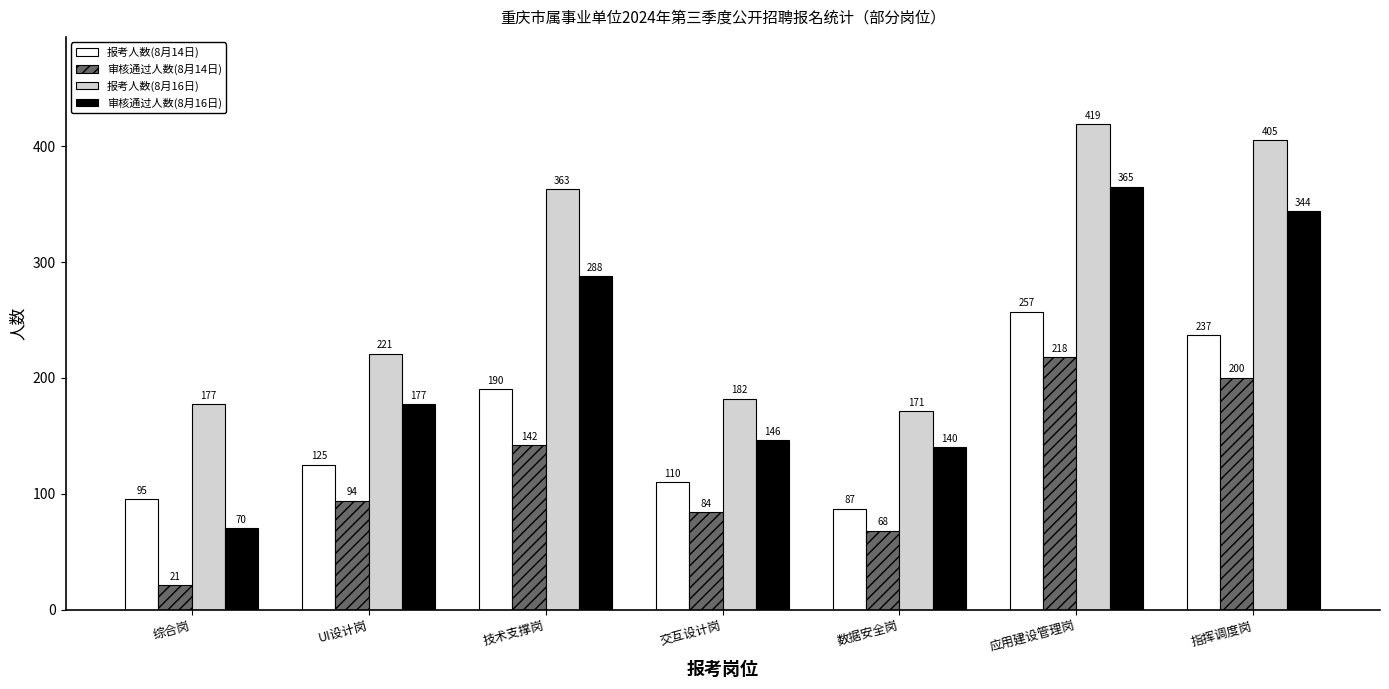

Rank the series by their maximum value, from highest to lowest.

报考人数(8月16日), 审核通过人数(8月16日), 报考人数(8月14日), 审核通过人数(8月14日)